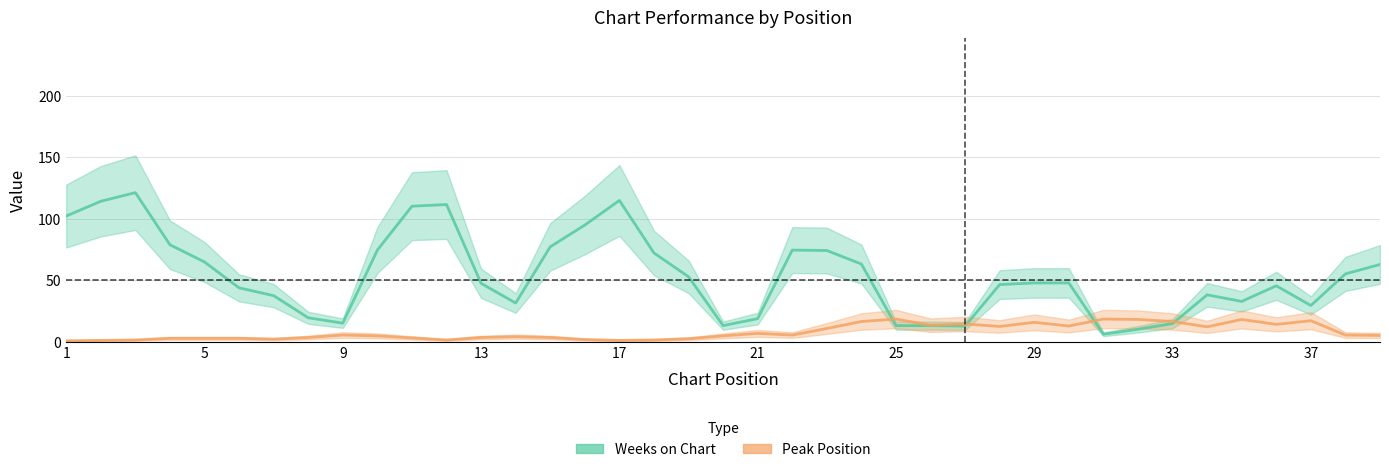

What is the value of the Weeks on Chart point at the 23rd from the left?

74.3